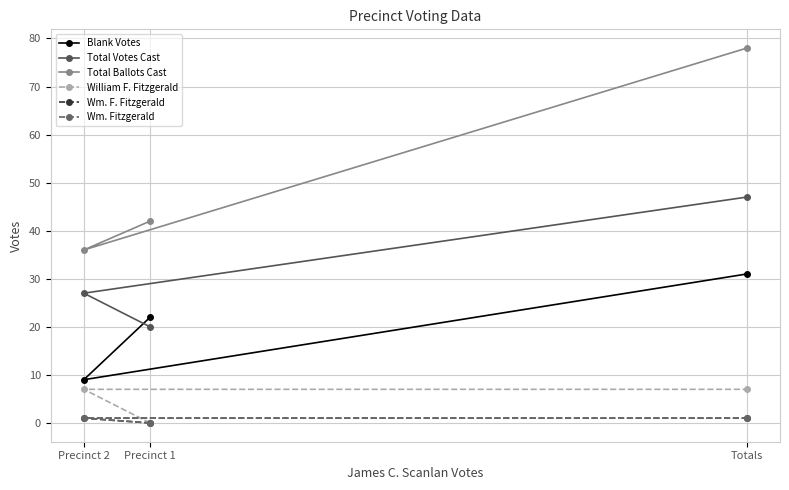

Rank the series by their maximum value, from lowest to highest.

Wm. F. Fitzgerald, Wm. Fitzgerald, William F. Fitzgerald, Blank Votes, Total Votes Cast, Total Ballots Cast